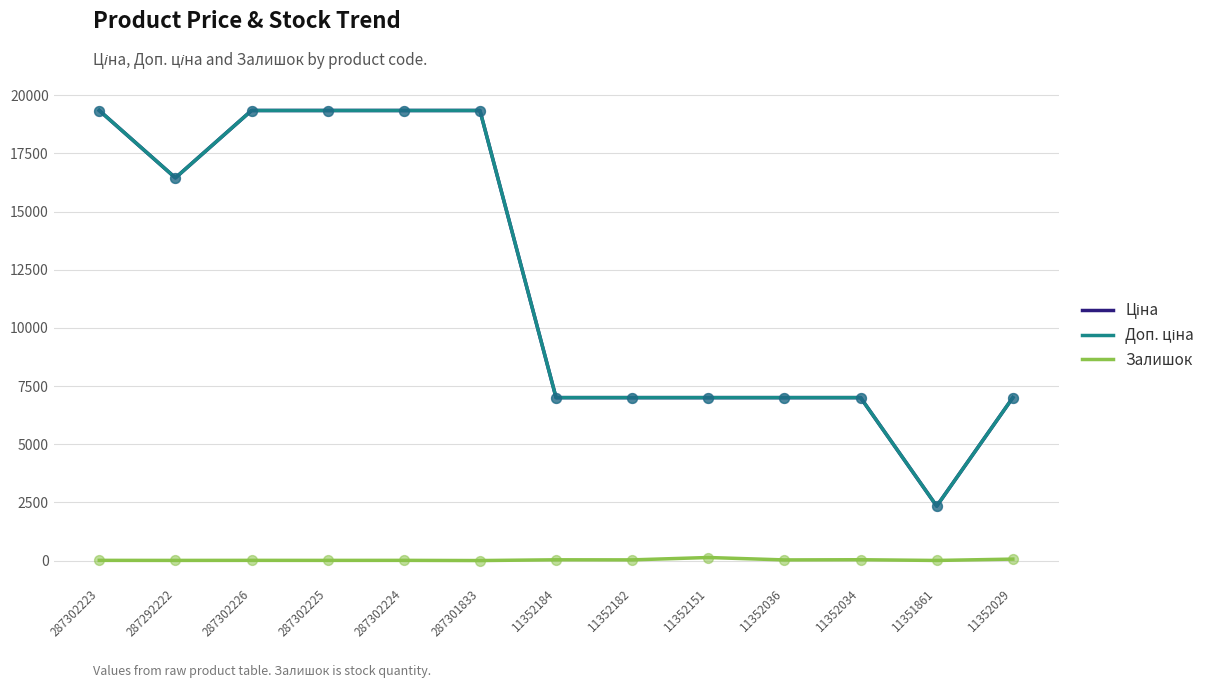

Is it true that Залишок equals 8.0 at 287302226?

True